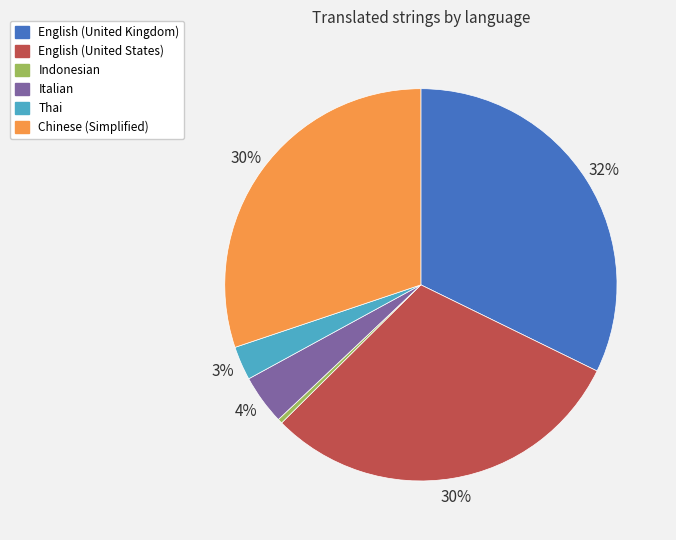

Between Indonesian and English (United Kingdom), which is larger?

English (United Kingdom)